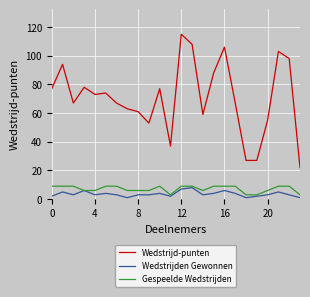

What is the maximum value for Gespeelde Wedstrijden?

9